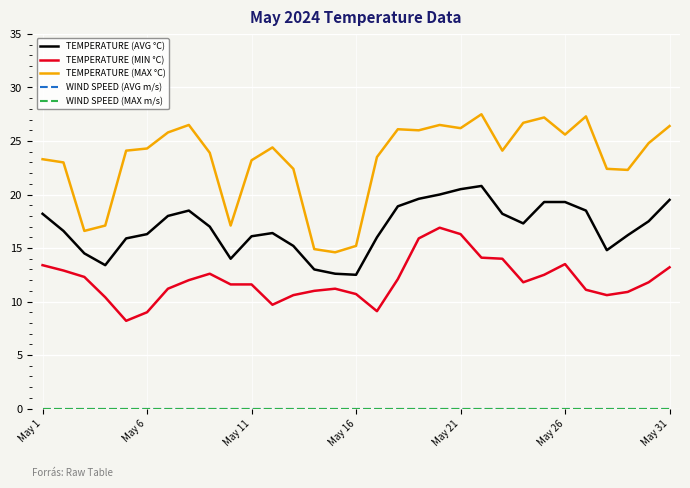

Does the chart display data point markers on the line(s)?

No